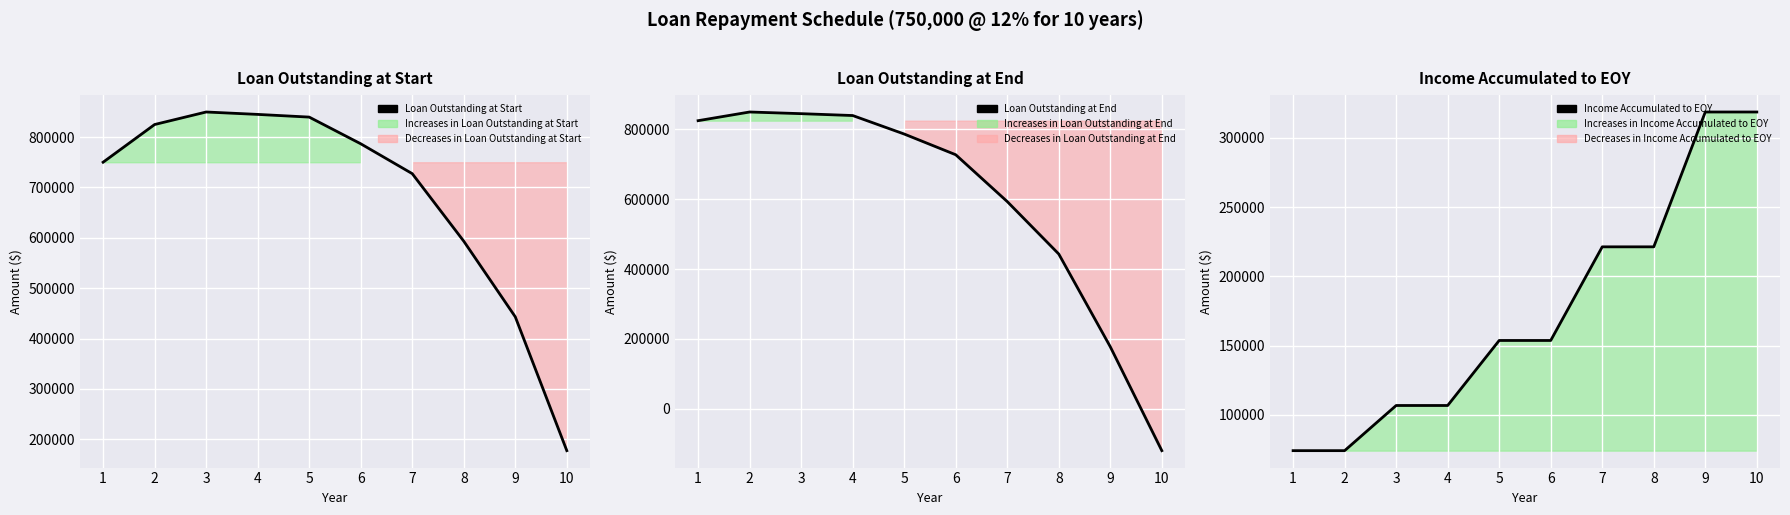

Which series has the largest range (max minus min)?

Loan Outstanding at End